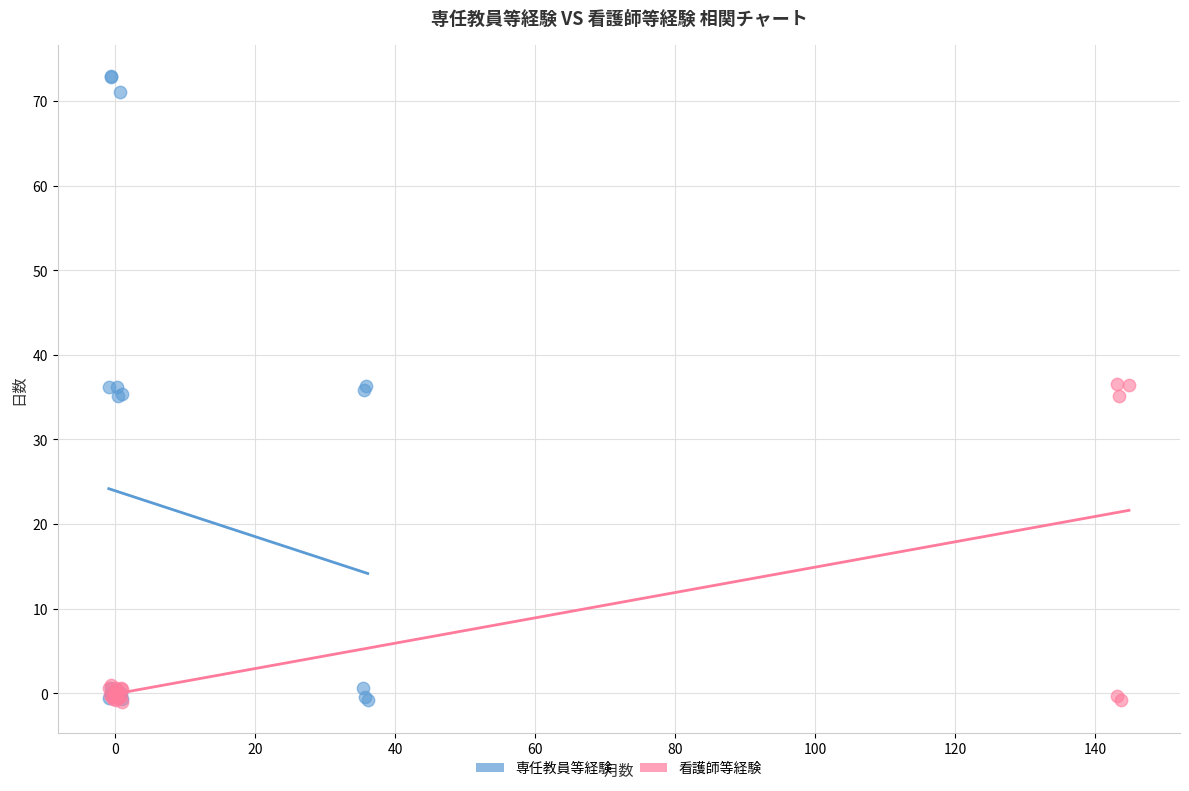

Which series reaches the maximum Y coordinate?

専任教員等経験